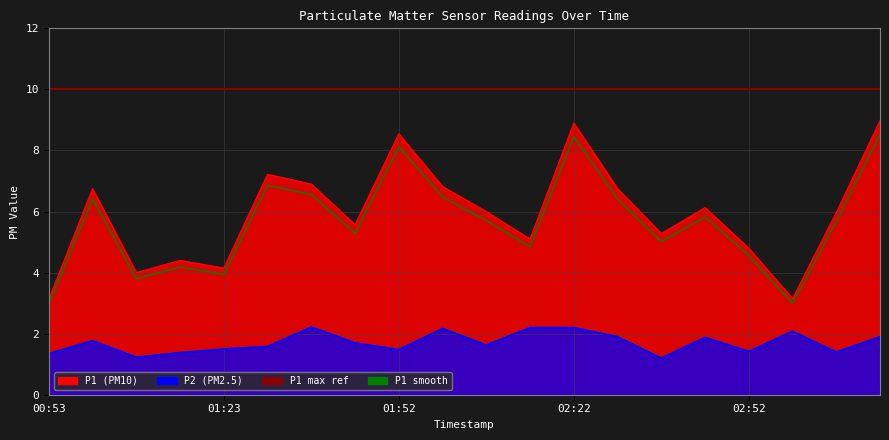

Reading left to right, transcribe all the data shown in this chart.

P1: 00:53=3.1	01:01=6.8	01:08=4.0	01:15=4.4	01:23=4.2	01:30=7.2	01:37=6.9	01:45=5.6	01:52=8.6	02:00=6.8	02:07=6.0	02:15=5.1	02:22=8.9	02:29=6.8	02:37=5.3	02:44=6.1	02:52=4.8	02:59=3.1	03:07=6.0	03:14=9.0
P2: 00:53=1.4	01:01=1.8	01:08=1.2	01:15=1.4	01:23=1.5	01:30=1.6	01:37=2.2	01:45=1.7	01:52=1.5	02:00=2.2	02:07=1.6	02:15=2.2	02:22=2.2	02:29=1.9	02:37=1.2	02:44=1.9	02:52=1.4	02:59=2.1	03:07=1.4	03:14=1.9